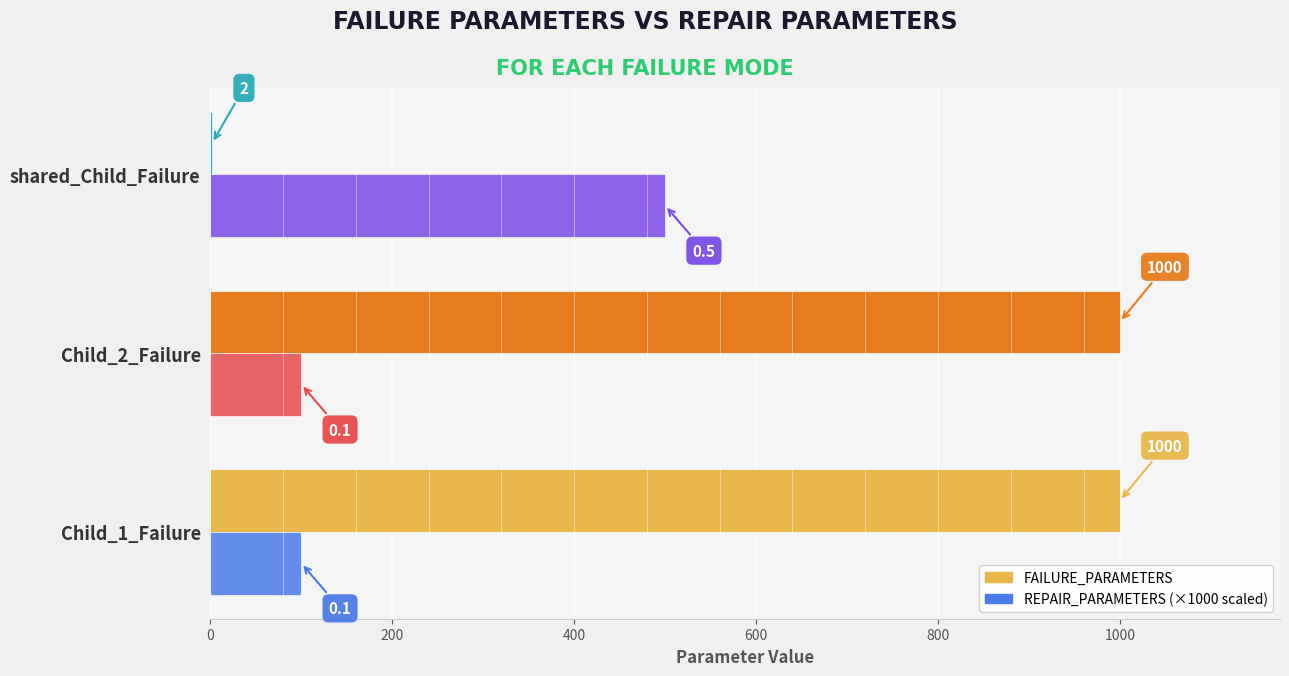

What is the maximum value shown in the chart?

1000